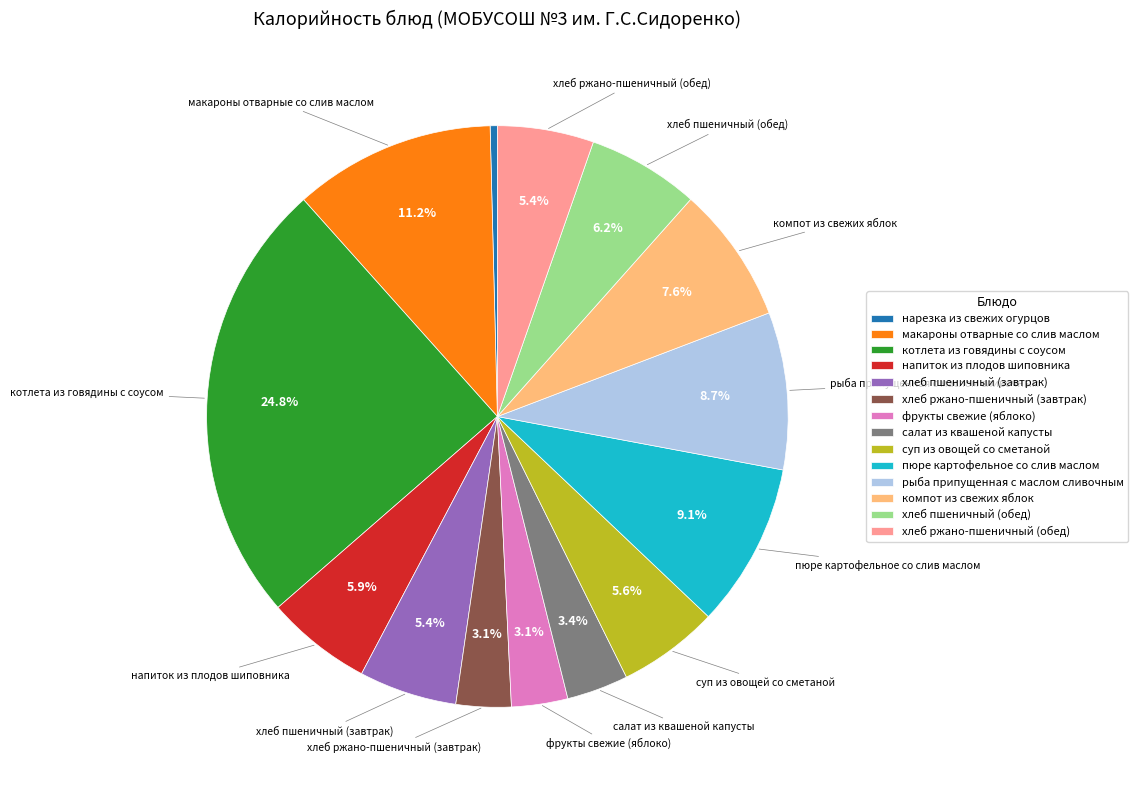

How many slices are in this pie chart?

14